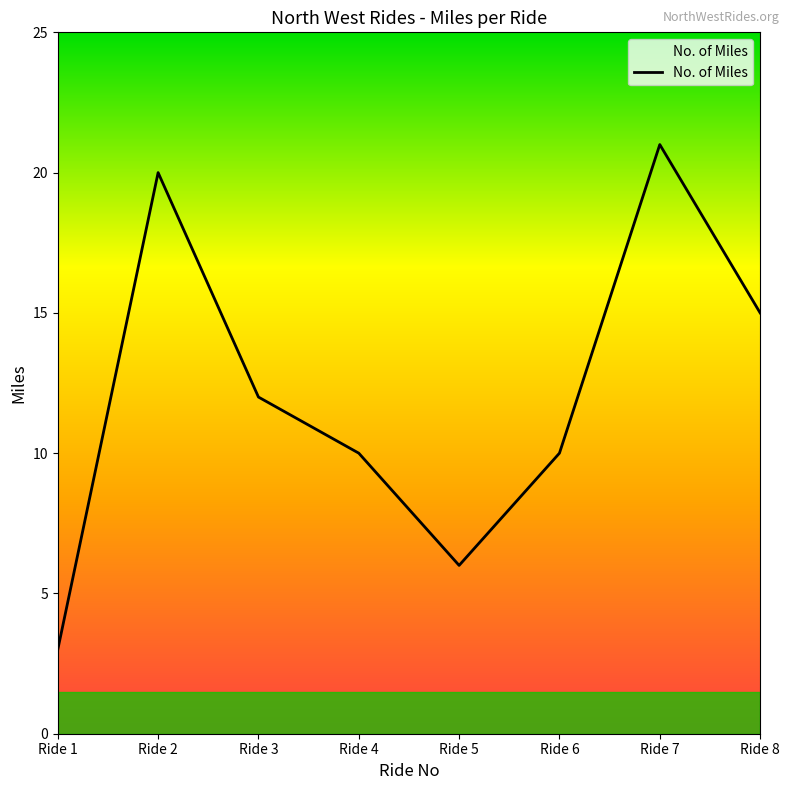

At which category does the chart reach its minimum across all series?

Ride 1